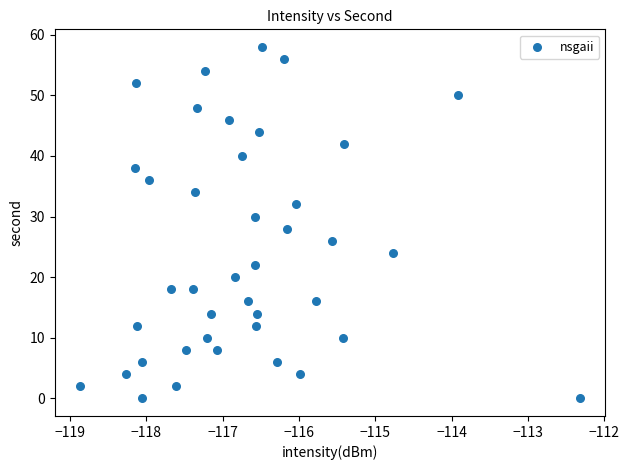

What is the range of Y values (max minus min)?

58